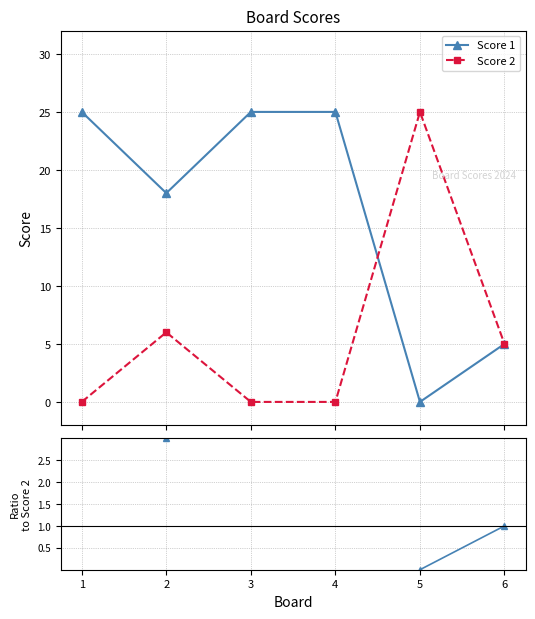

True or false: Score 1 has more than 1 interior local peaks.

False